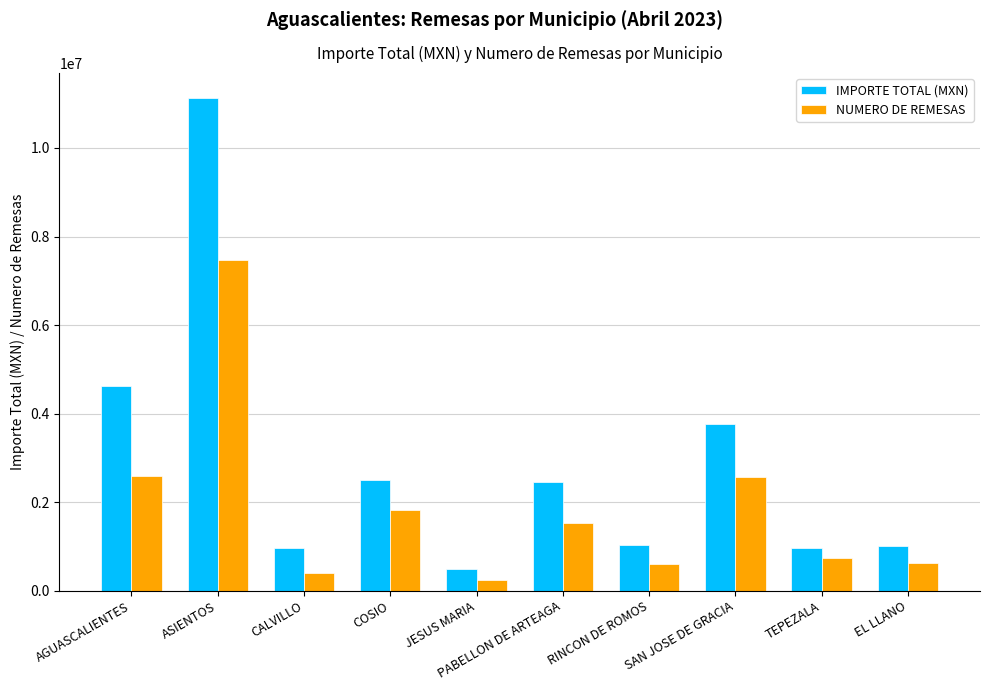

What is the sum of the NUMERO DE REMESAS values at EL LLANO and JESUS MARIA?

885000.0